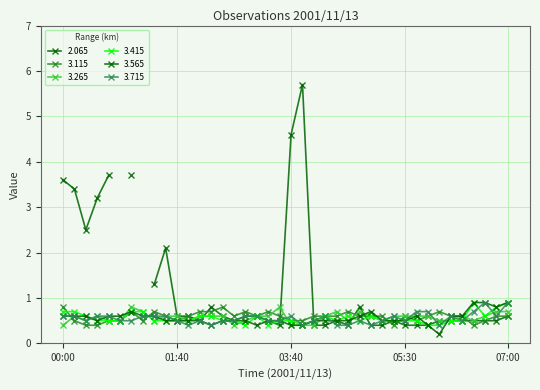

How many interior local peaks does the 3.265 series have?

7